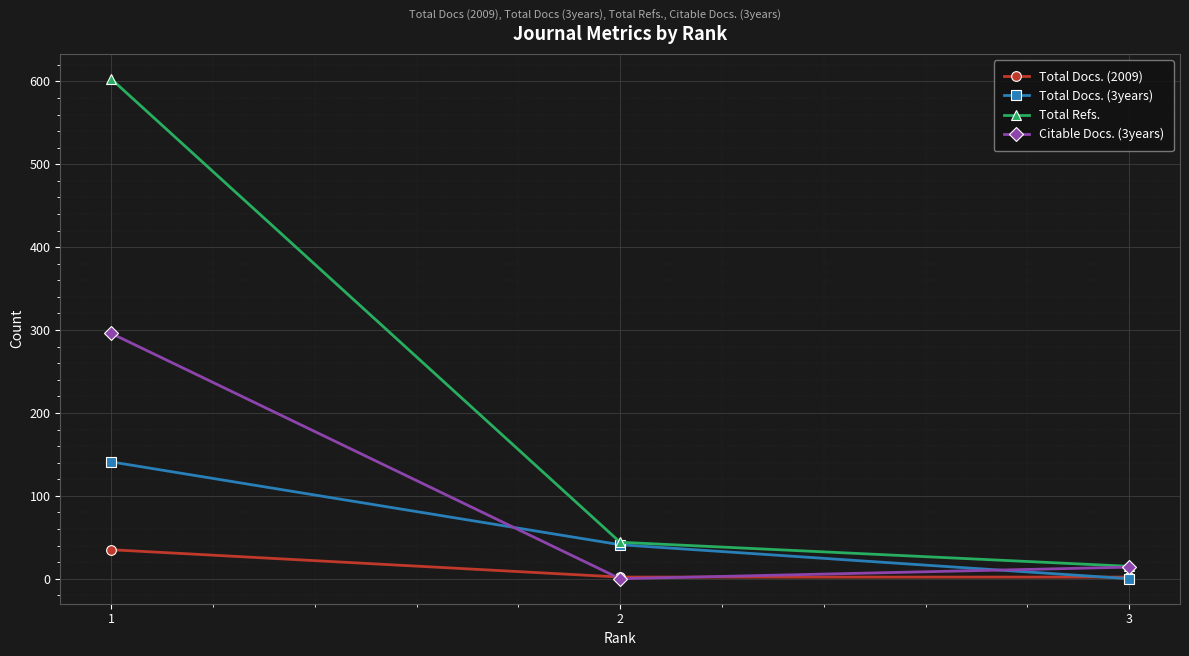

Is this an area chart (filled region under the line)?

No